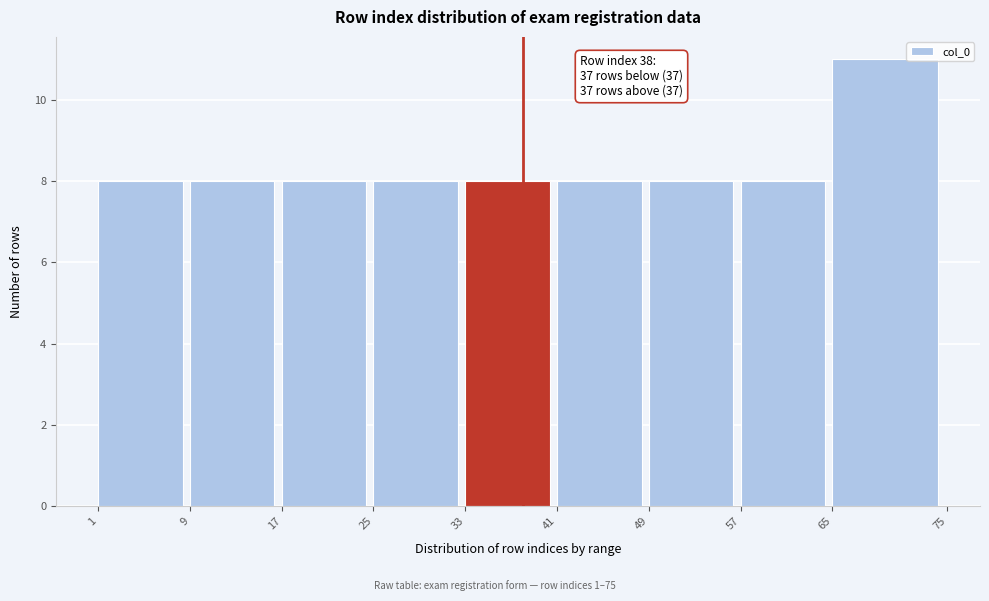

Which range on the x-axis has the tallest bar?

65 to 75